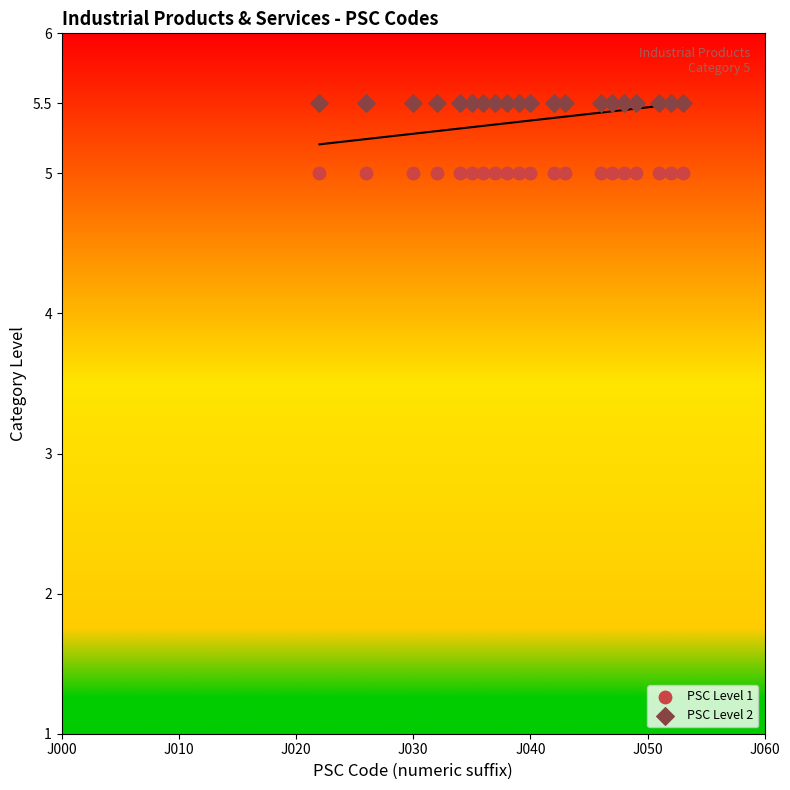

What are all the series names shown in the legend?

PSC Level 1, PSC Level 2